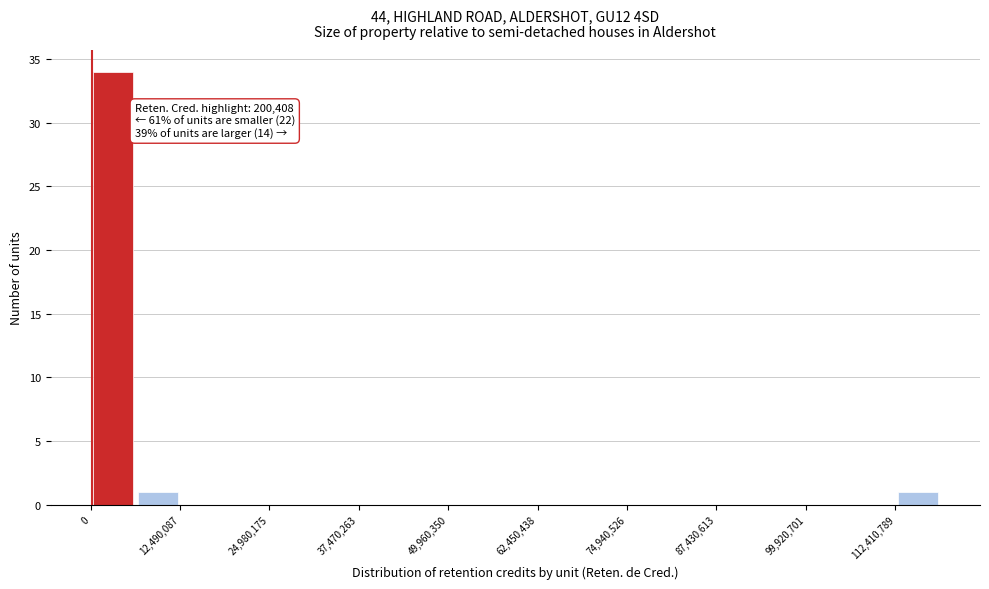

Read against the x-axis, roughly where is the centre of the tallest bar?

4000000